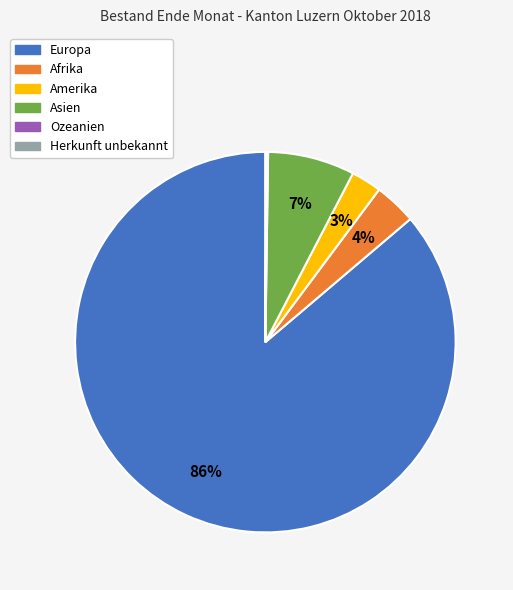

Is there a majority slice in this chart?

Yes